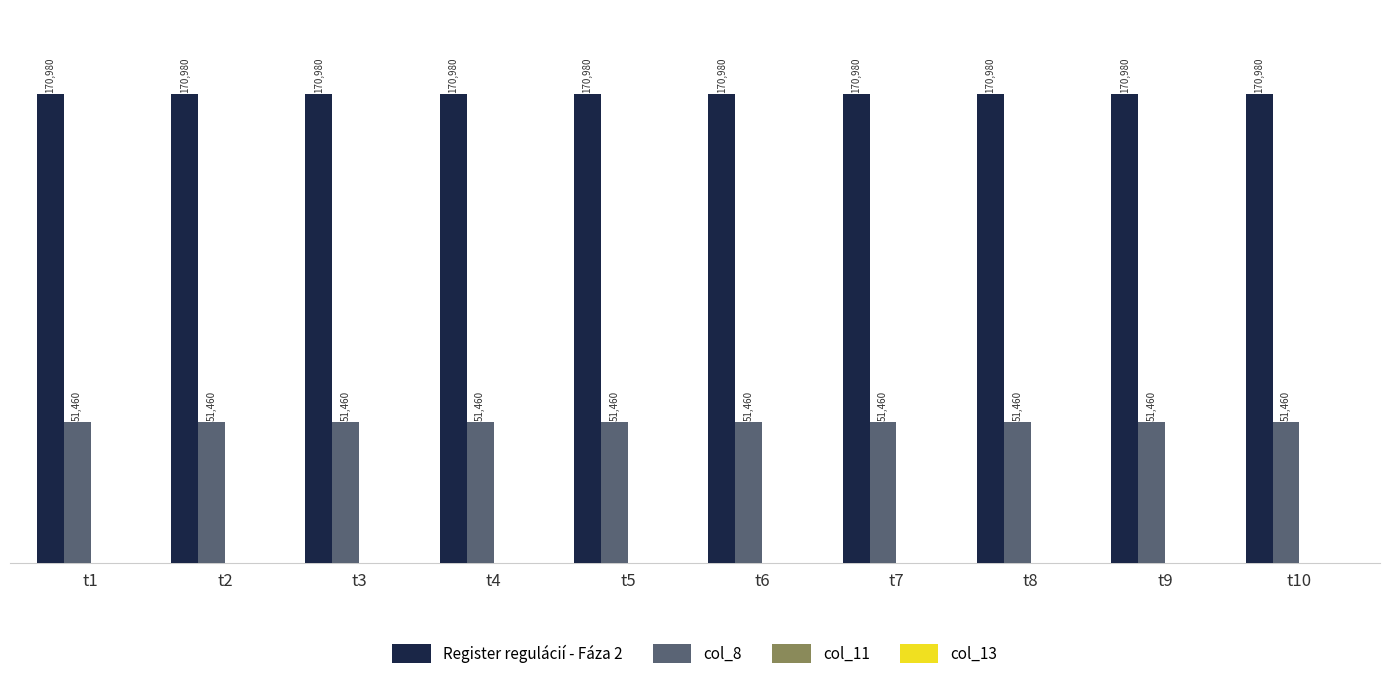

What is the maximum value for Register regulácií - Fáza 2?

170980